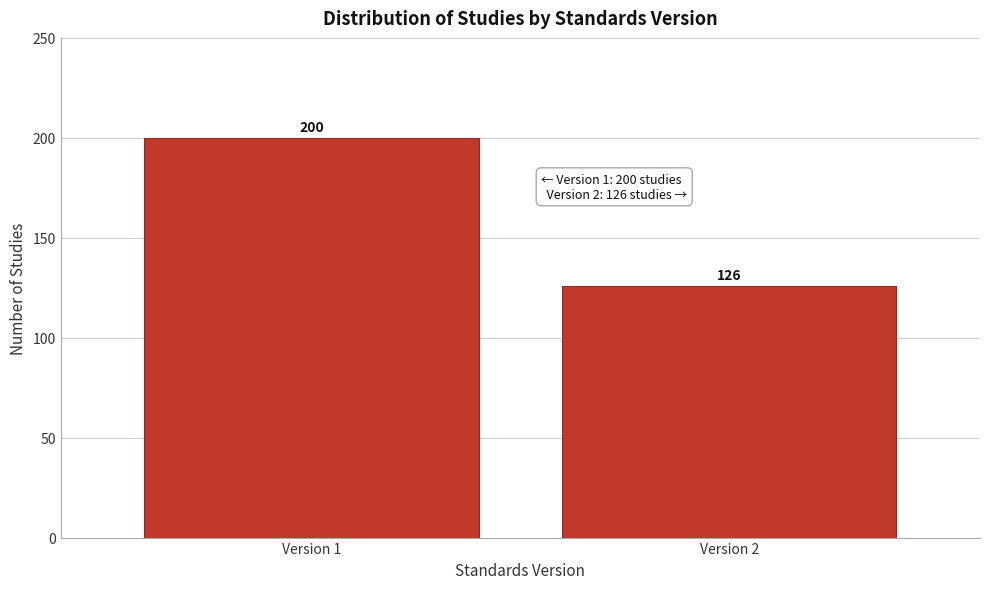

Reading left to right, what are all the values shown in this chart?

Version 1=200	Version 2=126